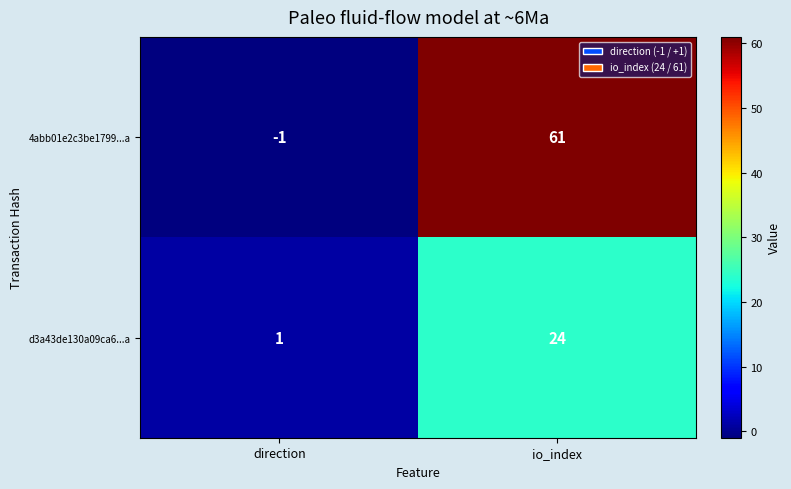

True or false: 4abb01e2c3be1799...a has a value of -1 at direction.

True